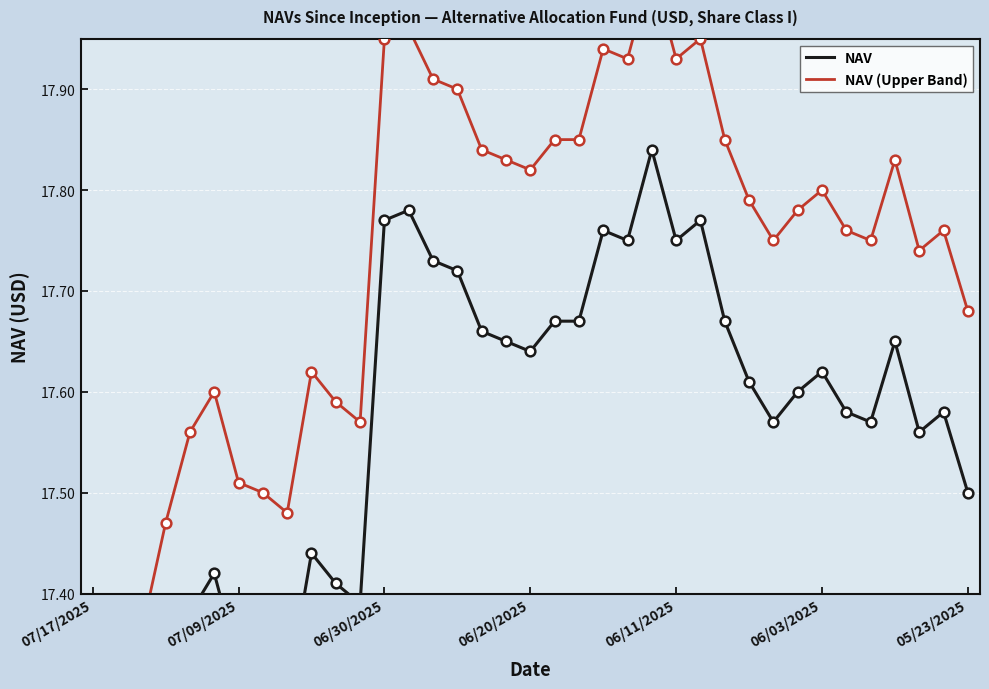

True or false: NAV and NAV (Upper Band) cross at least once.

False